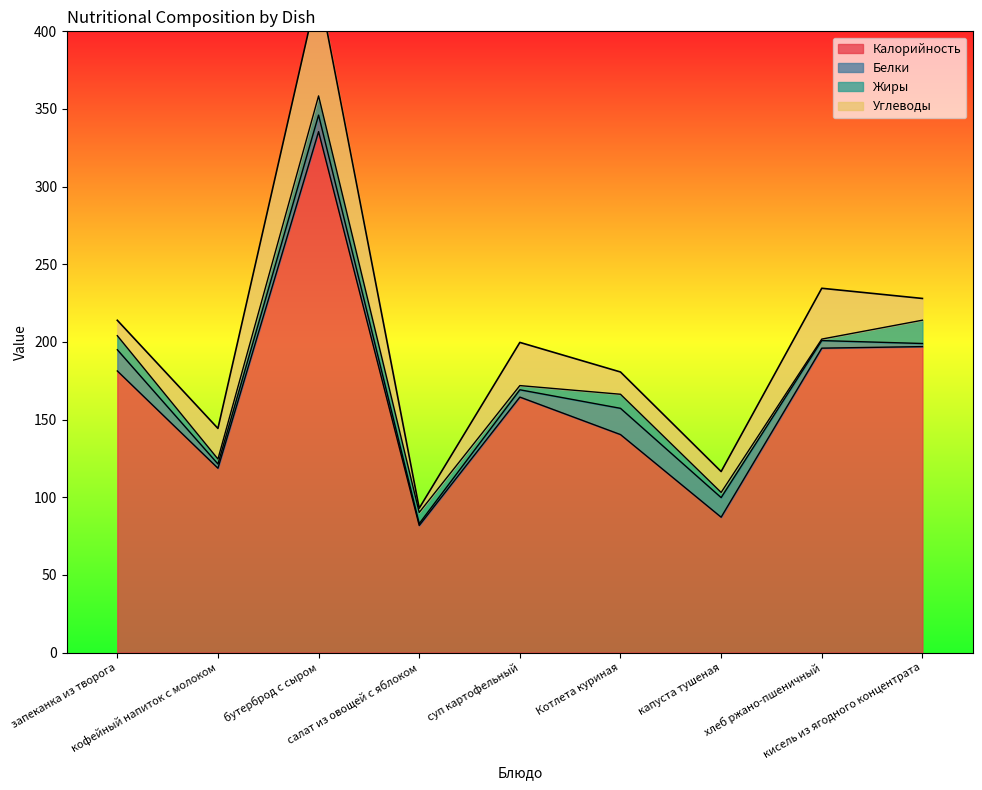

At which category does Углеводы reach its first local valley?

салат из овощей с яблоком